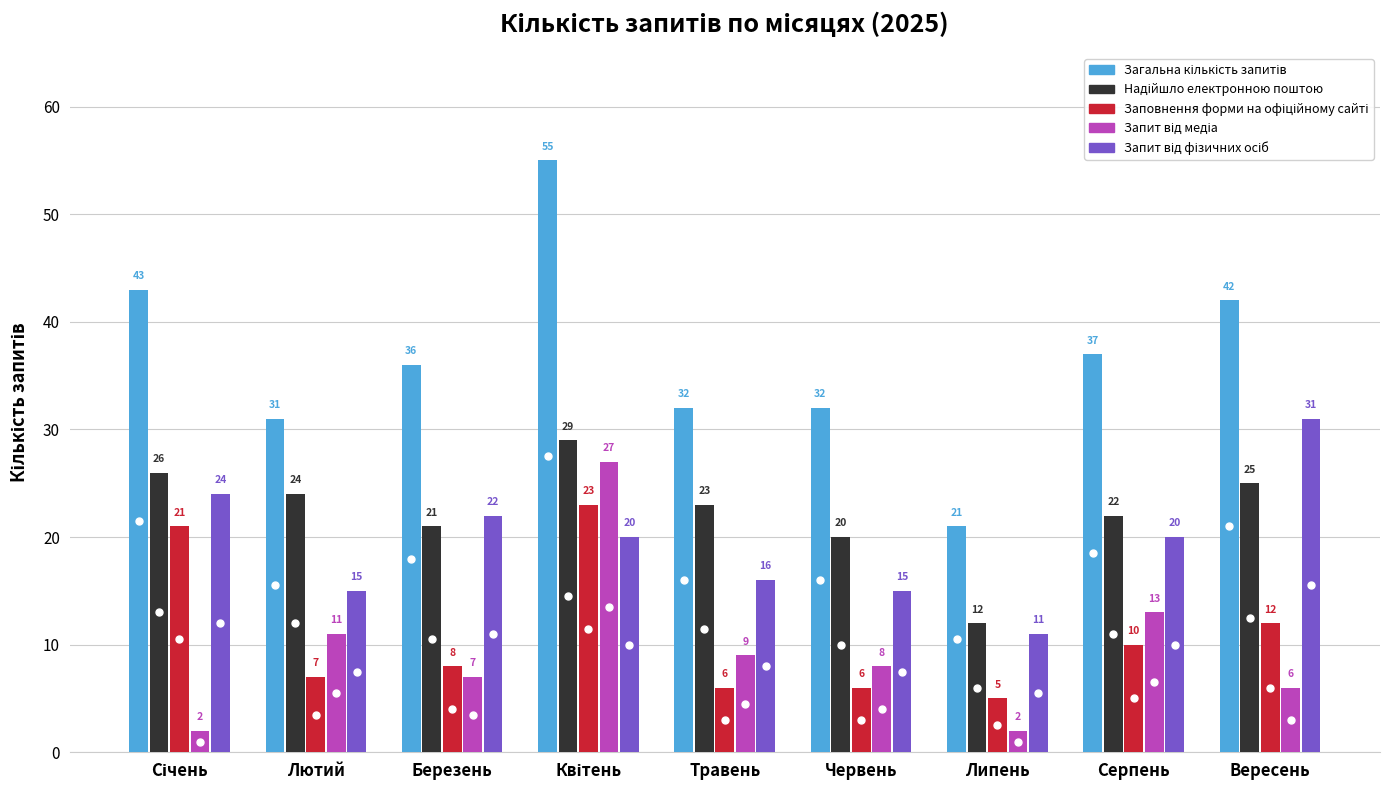

What is the spread (max minus min) of values at Лютий?

24